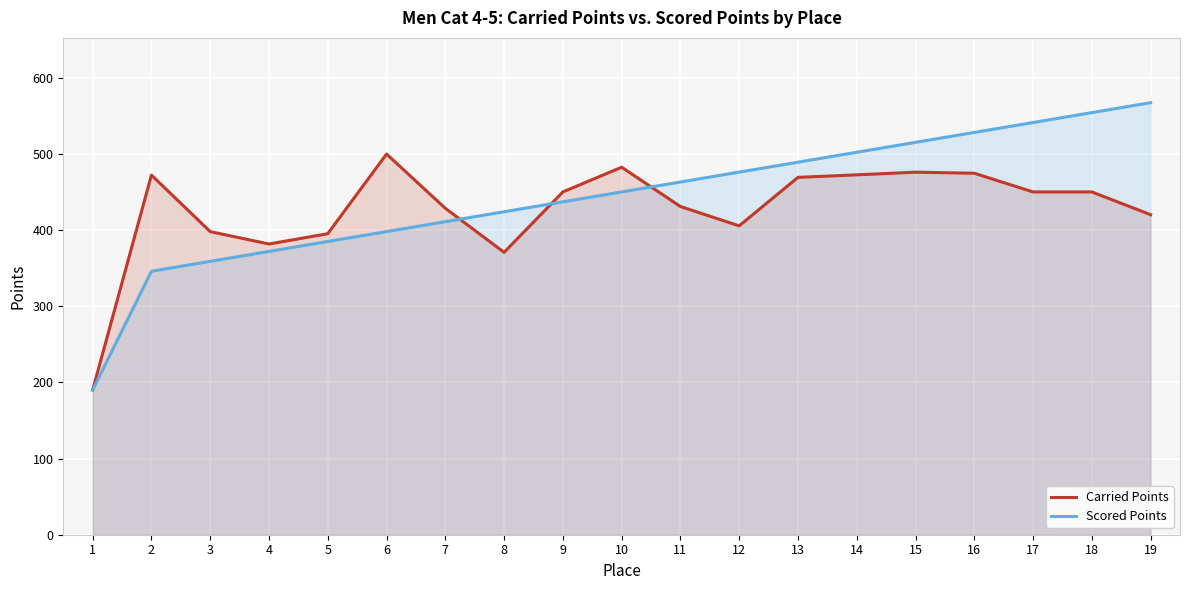

What is the spread (max minus min) of values at 13?

19.9